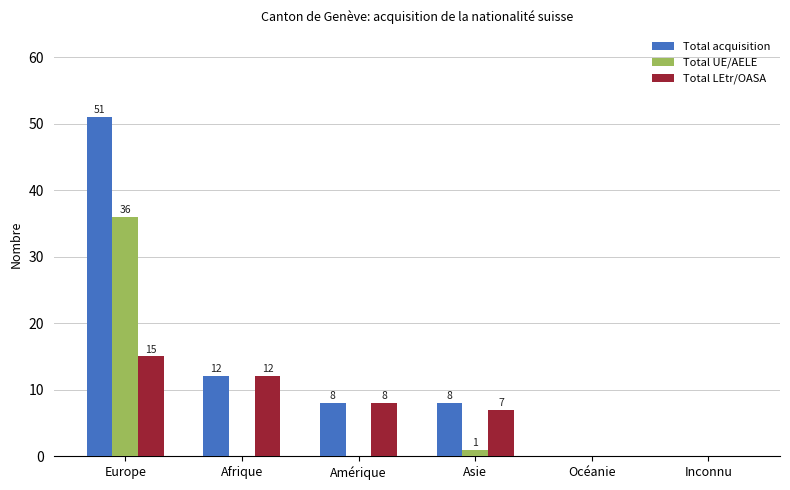

The Total acquisition series shows 0 at Inconnu. True or false?

True